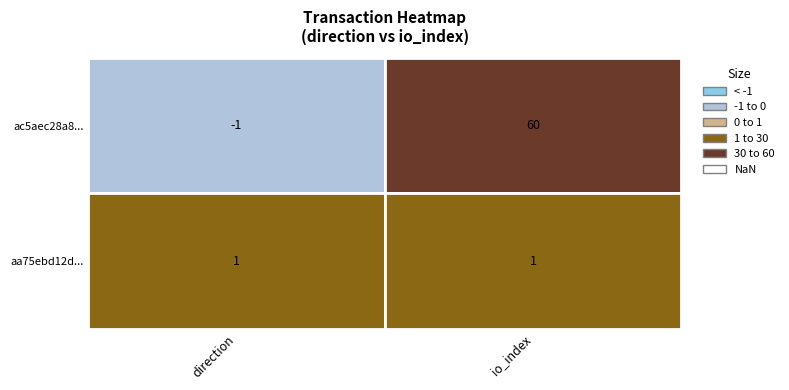

Which series has the largest total across all categories?

ac5aec28a83a109dc713913456971730d2ba787